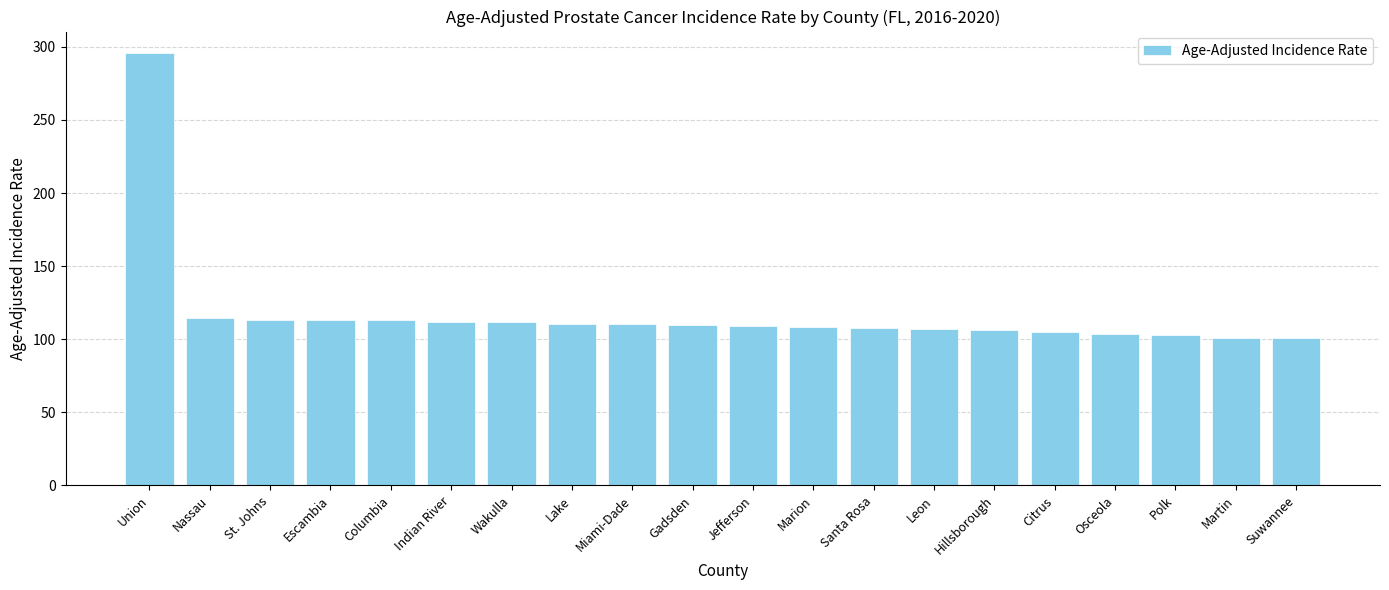

Does the chart contain any negative values?

No